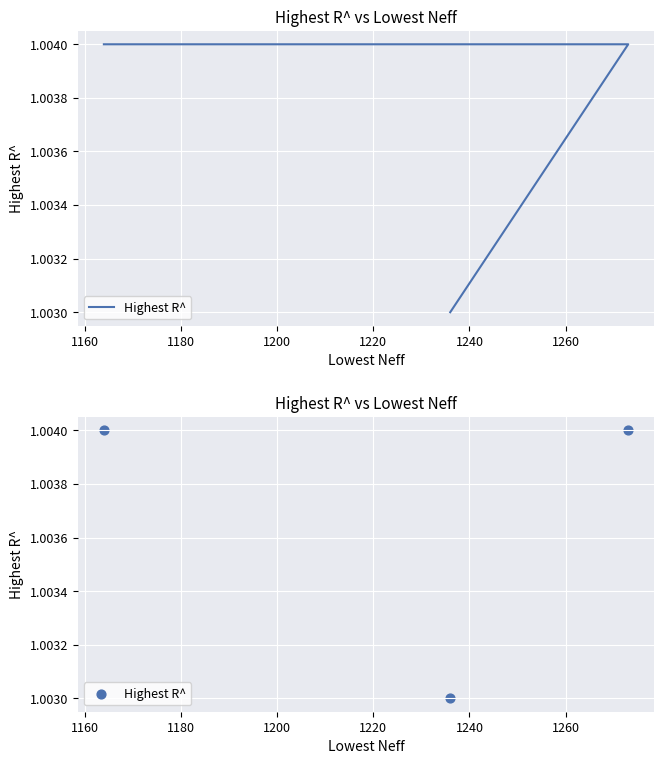

What is the ratio of the value at 1180 to the value at 1160?

1.0